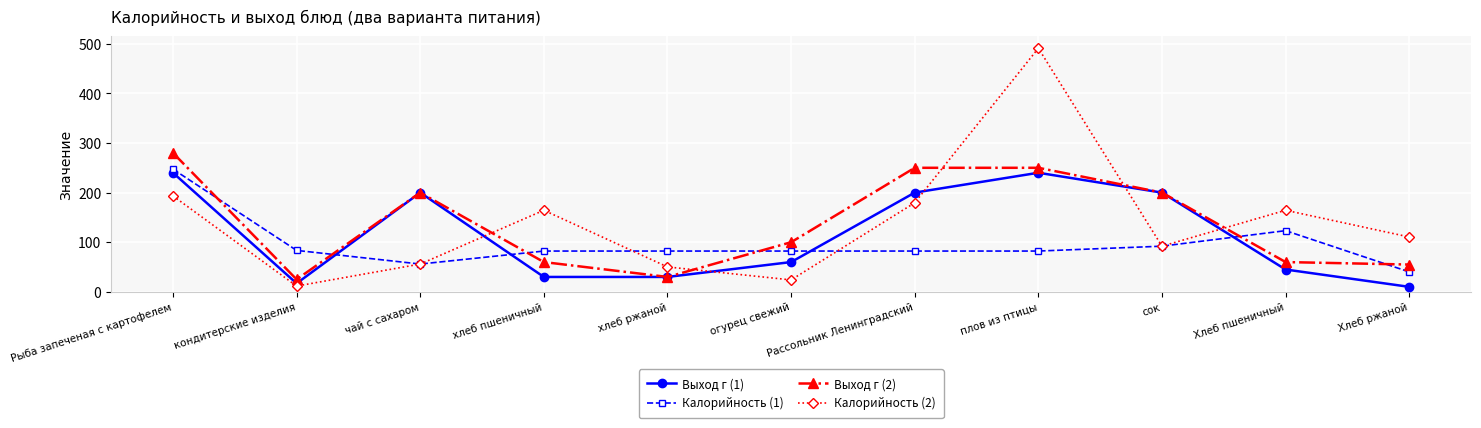

How many data points in Калорийность (1) are above 82?

9